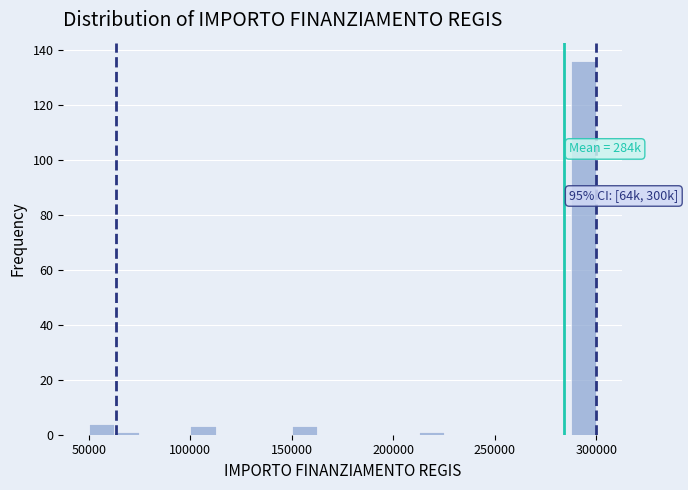

Around what value on the x-axis is the tallest bar? Give the approximate position of its centre, as read against the axis.

295000